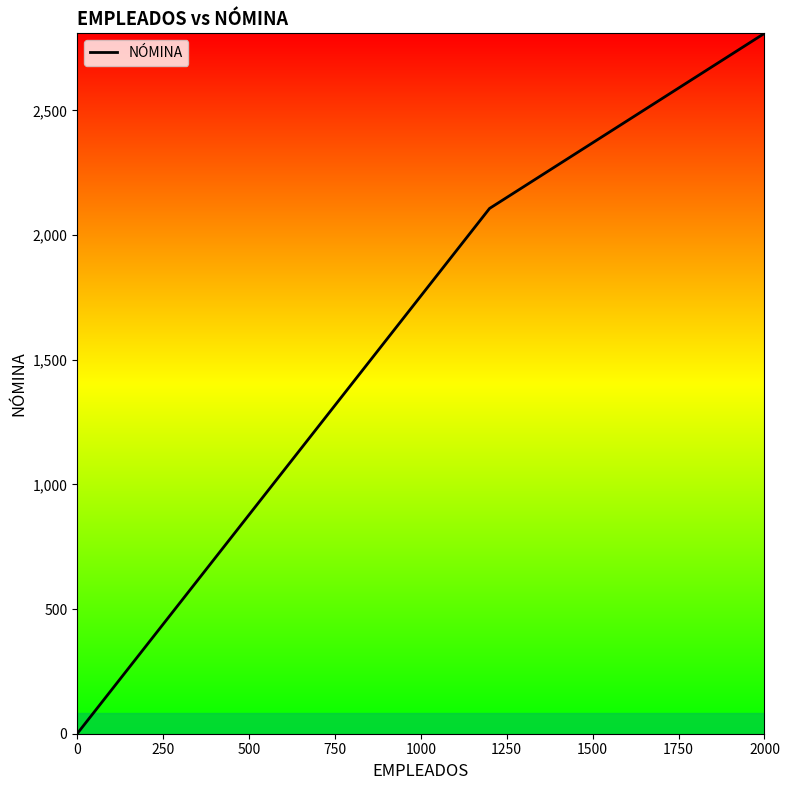

Count the number of data series in this chart.

1